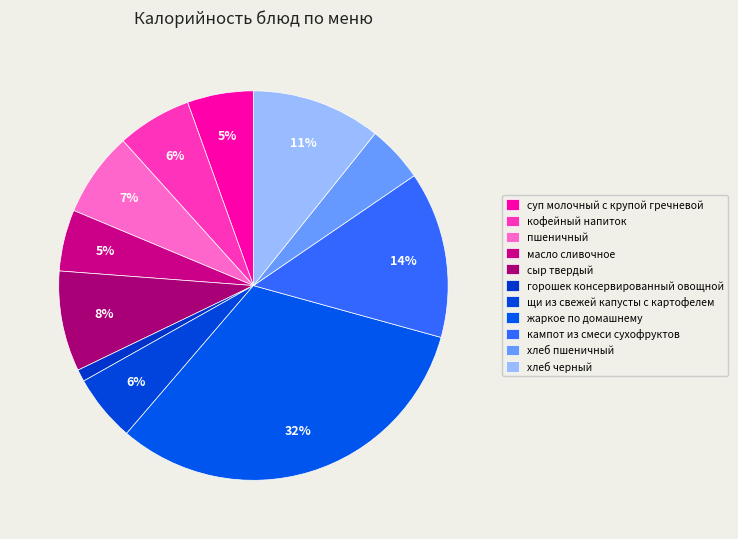

What percentage is NOT represented by жаркое по домашнему?

68.0%